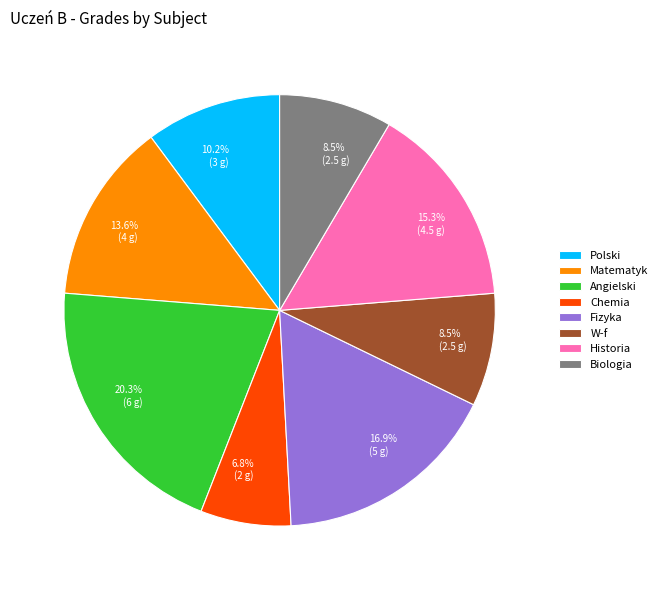

Approximately how many times larger is the value at Angielski compared to Historia?

1.3